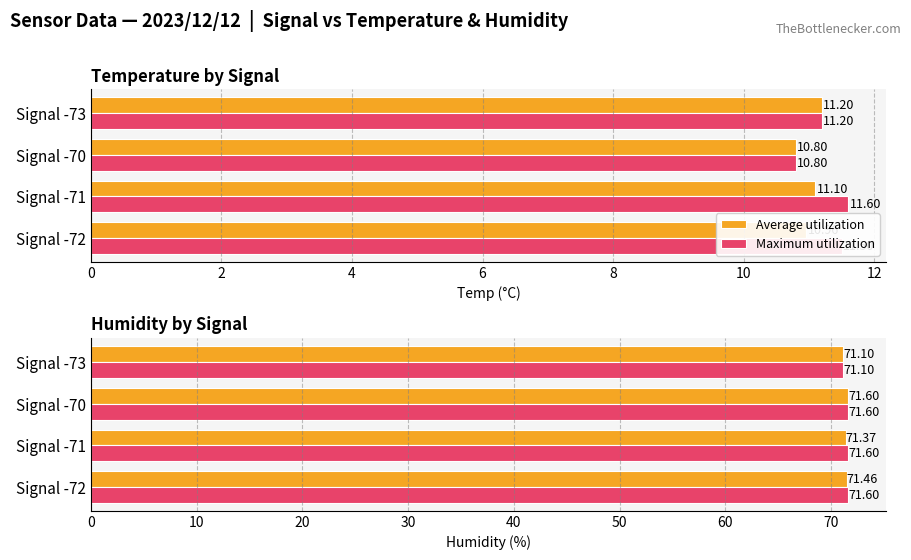

What is the value of the Average utilization bar at the 4th from the left?

71.1